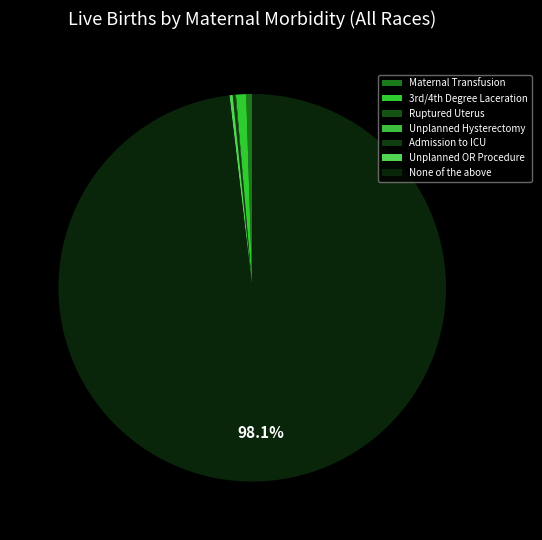

How many segments does this pie chart have?

7